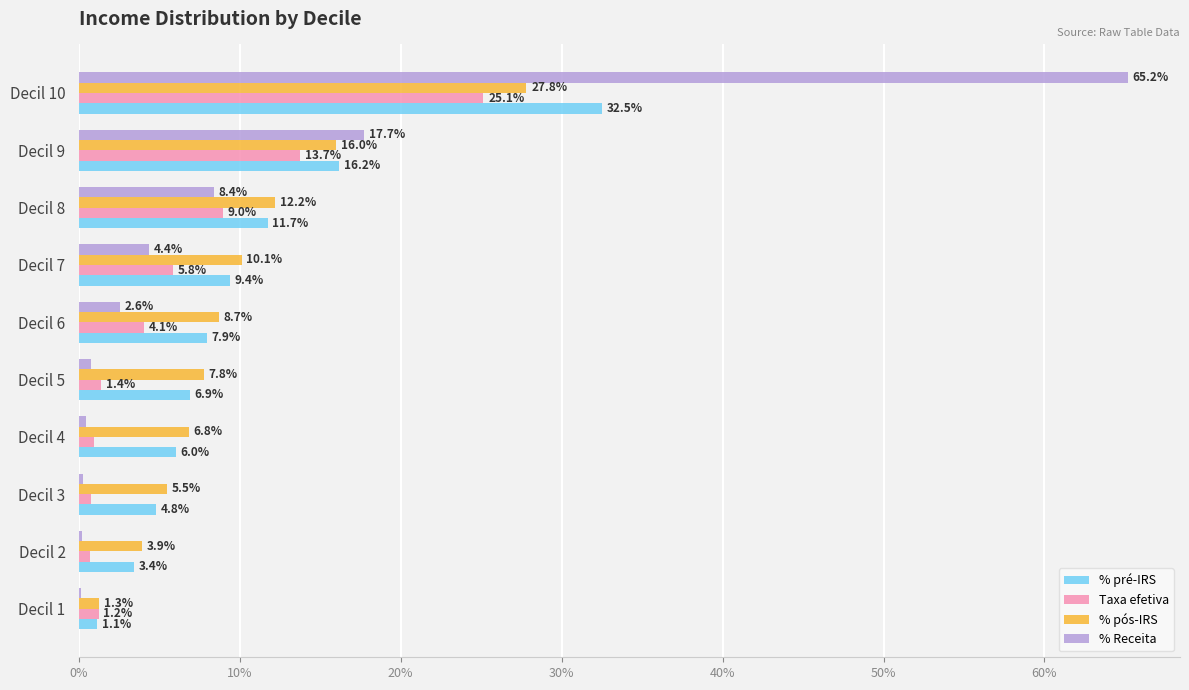

Which series changed the most between Decil 1 and Decil 10?

% Receita